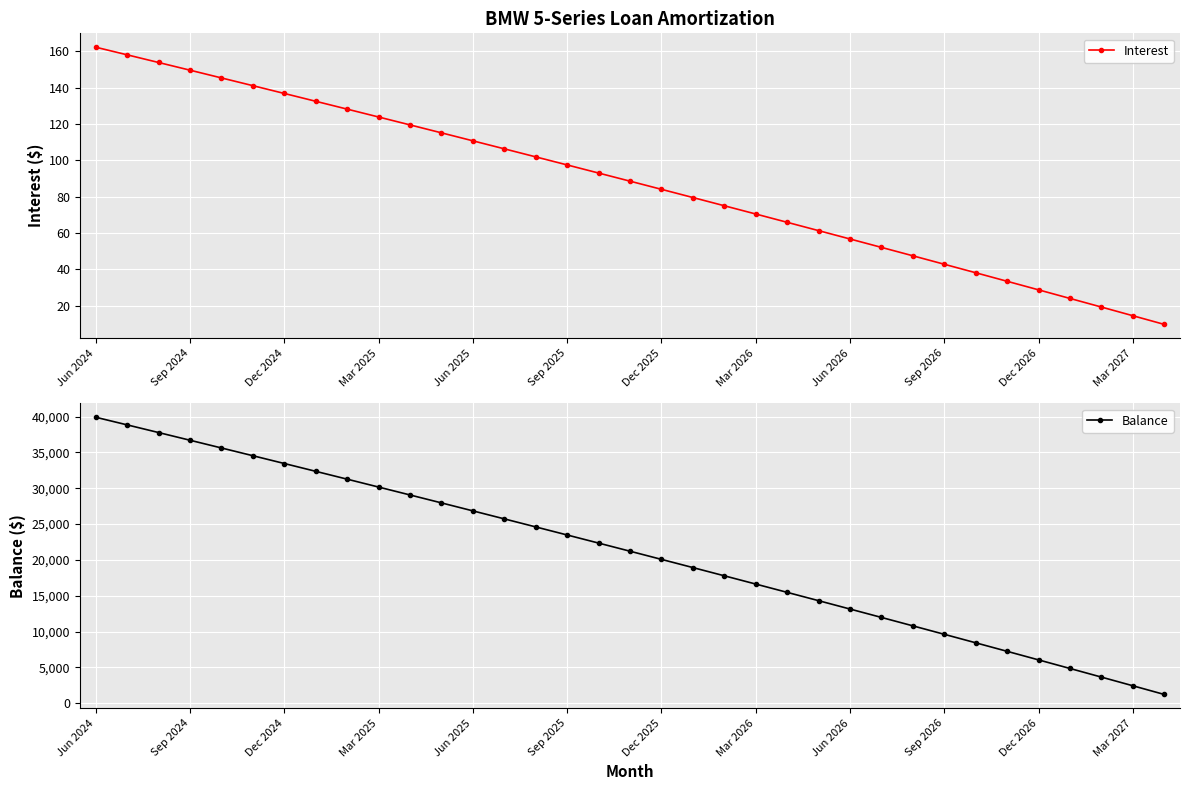

At which category is the sum across all series the highest?

Jun 2024